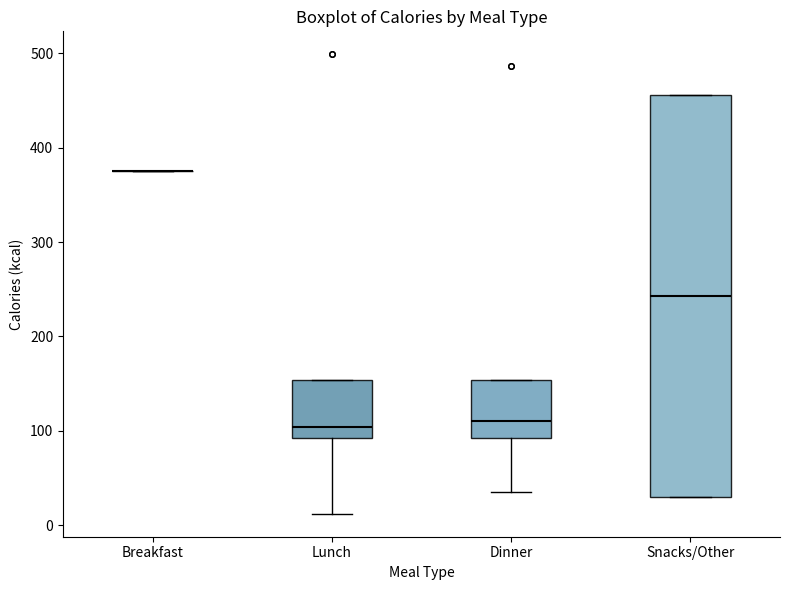

Which box is the tallest, from its lower edge to its upper edge?

Snacks/Other